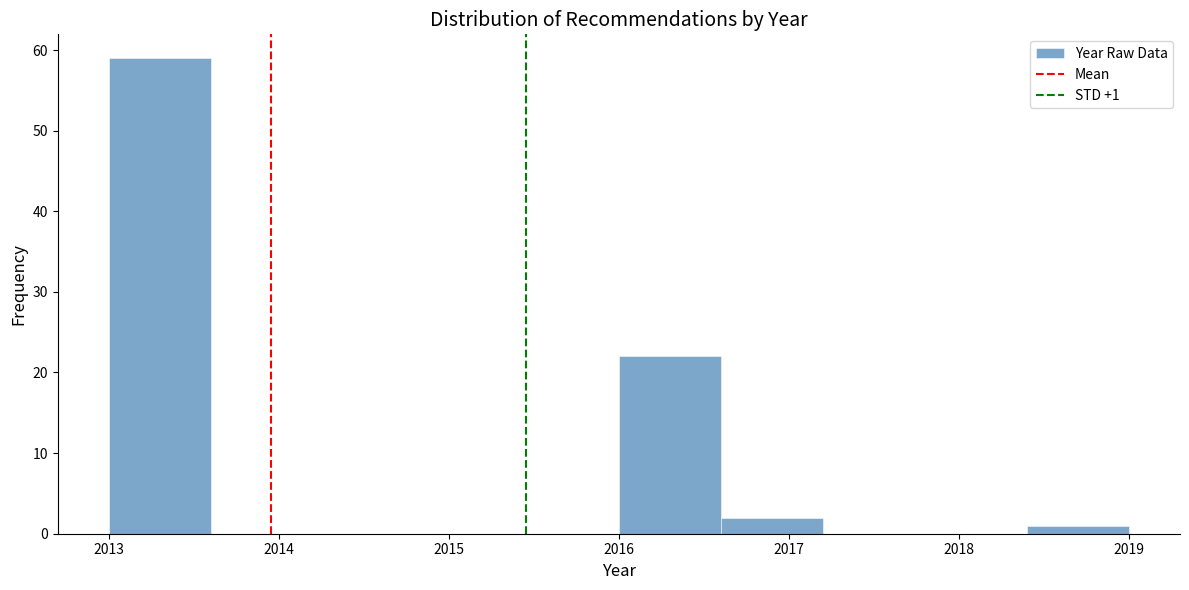

Over which range of the x-axis is the bar tallest?

2013.0 to 2013.6